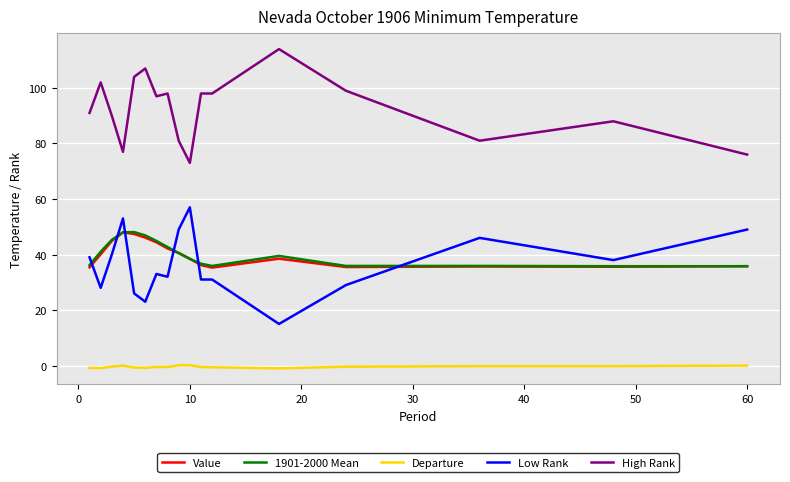

Which series has the largest total across all categories?

High Rank